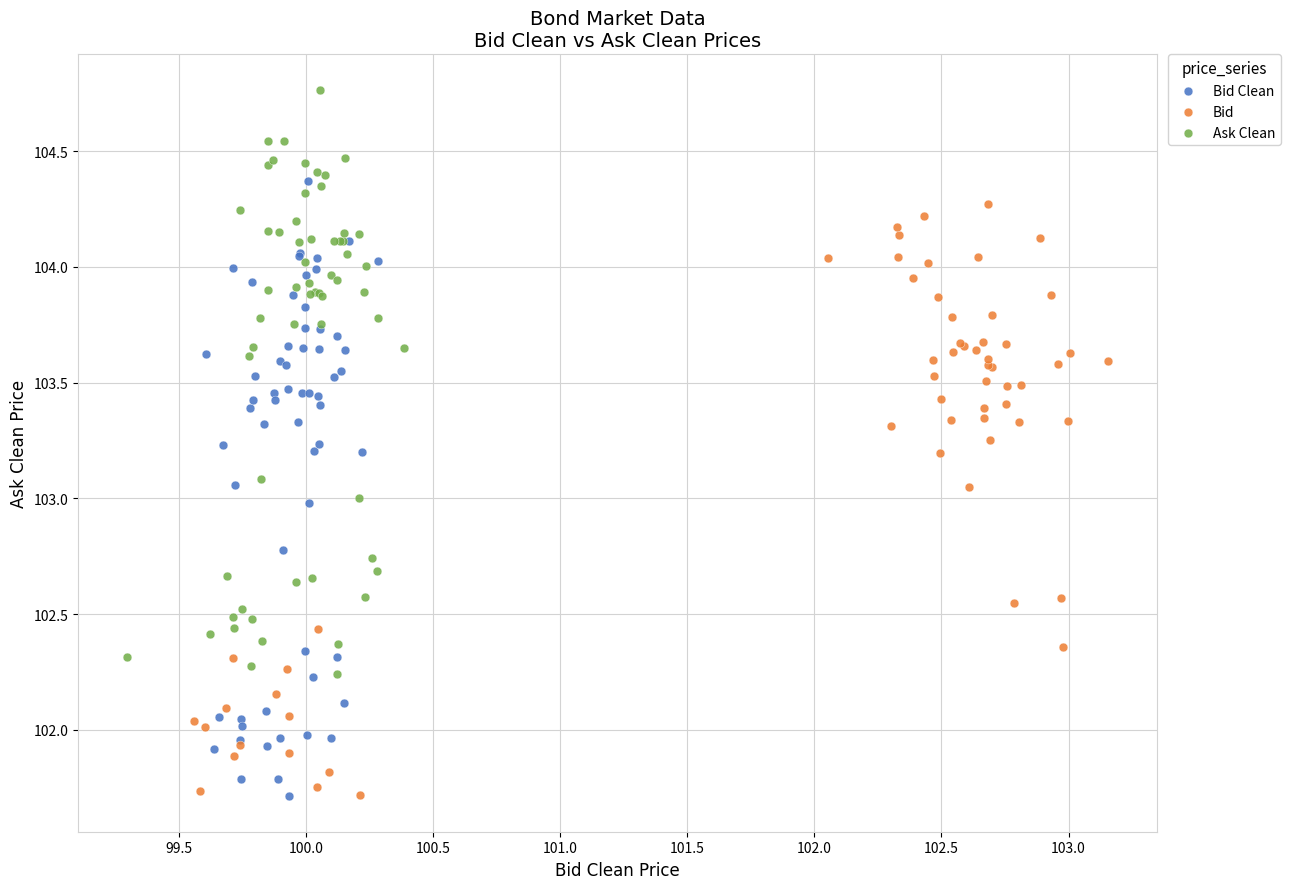

What are all the series names shown in the legend?

Bid Clean, Bid, Ask Clean